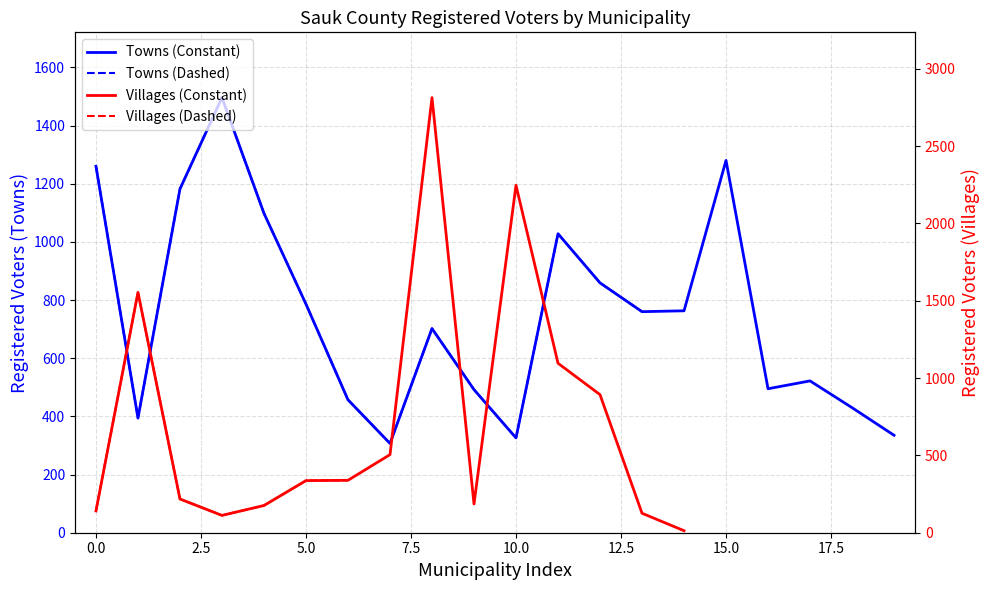

What is the average value?

749